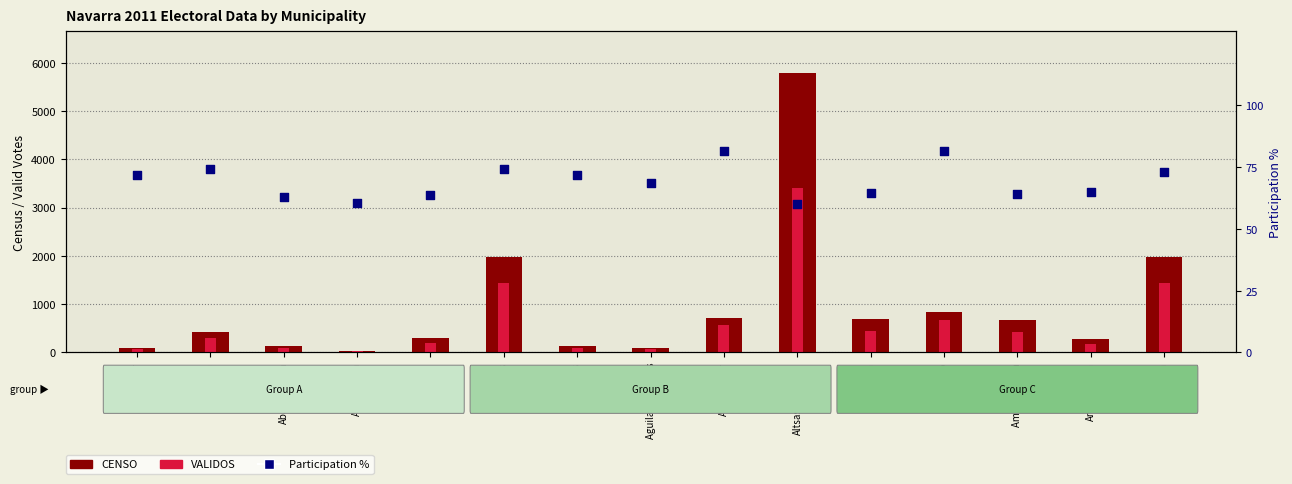

Is the value of VALIDOS at Andosilla greater than the value of Participation % at Abaurrepea?

Yes